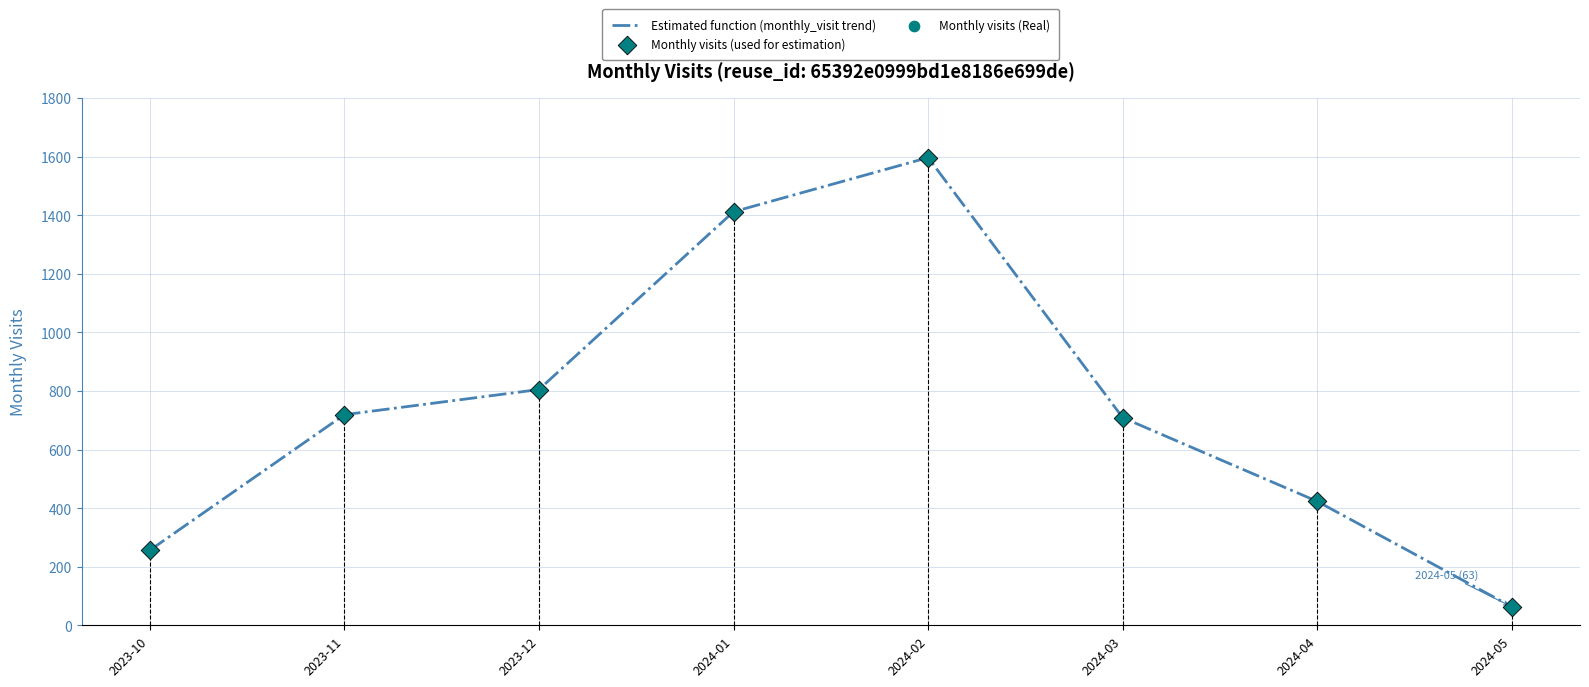

True or false: there are more than 2 points higher than both neighbors.

False